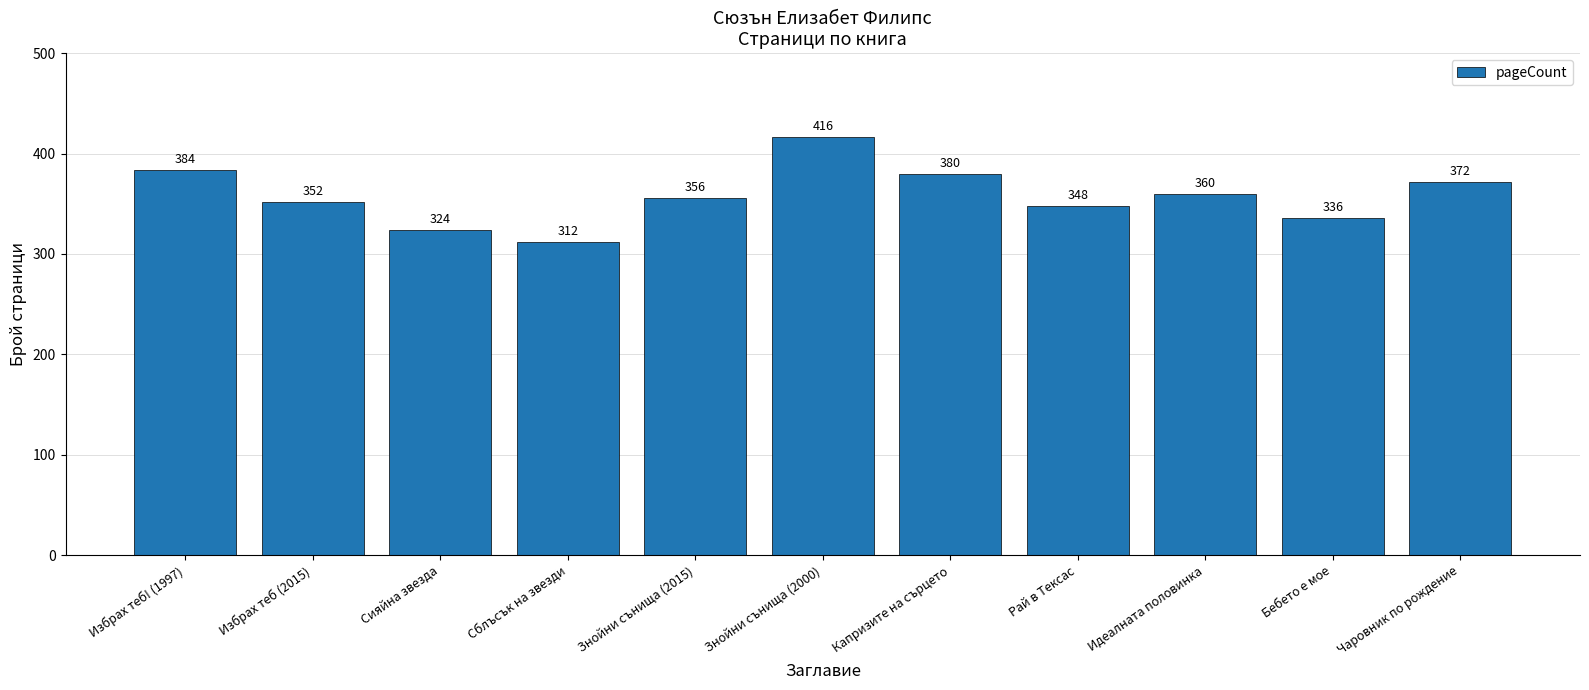

What is the difference between the maximum and second lowest values?

92